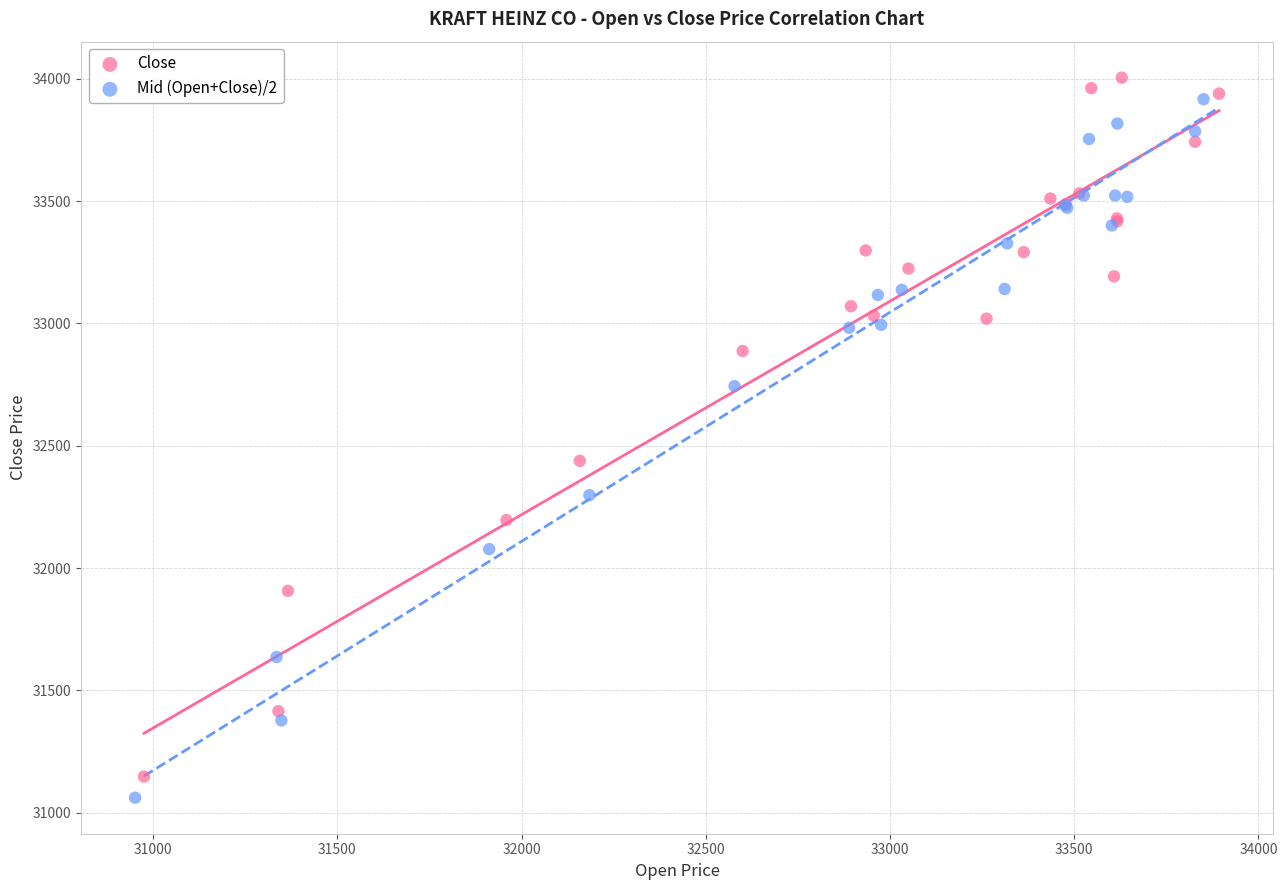

Which series reaches the minimum Y coordinate?

Mid (Open+Close)/2